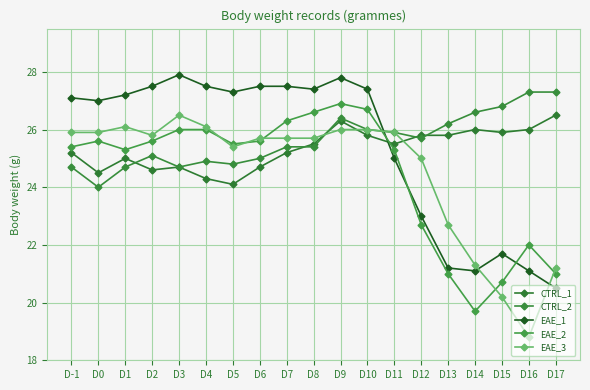

Reading left to right, transcribe all the data shown in this chart.

CTRL_1: D-1=25.2	D0=24.5	D1=25.0	D2=24.6	D3=24.7	D4=24.3	D5=24.1	D6=24.7	D7=25.2	D8=25.5	D9=26.3	D10=25.8	D11=25.5	D12=25.8	D13=25.8	D14=26.0	D15=25.9	D16=26.0	D17=26.5
CTRL_2: D-1=24.7	D0=24.0	D1=24.7	D2=25.1	D3=24.7	D4=24.9	D5=24.8	D6=25.0	D7=25.4	D8=25.4	D9=26.4	D10=26.0	D11=25.9	D12=25.7	D13=26.2	D14=26.6	D15=26.8	D16=27.3	D17=27.3
EAE_1: D-1=27.1	D0=27.0	D1=27.2	D2=27.5	D3=27.9	D4=27.5	D5=27.3	D6=27.5	D7=27.5	D8=27.4	D9=27.8	D10=27.4	D11=25.0	D12=23.0	D13=21.2	D14=21.1	D15=21.7	D16=21.1	D17=20.5
EAE_2: D-1=25.4	D0=25.6	D1=25.3	D2=25.6	D3=26.0	D4=26.0	D5=25.5	D6=25.6	D7=26.3	D8=26.6	D9=26.9	D10=26.7	D11=25.3	D12=22.7	D13=21.0	D14=19.7	D15=20.7	D16=22.0	D17=21.0
EAE_3: D-1=25.9	D0=25.9	D1=26.1	D2=25.8	D3=26.5	D4=26.1	D5=25.4	D6=25.7	D7=25.7	D8=25.7	D9=26.0	D10=26.0	D11=25.9	D12=25.0	D13=22.7	D14=21.3	D15=20.2	D16=18.8	D17=21.2